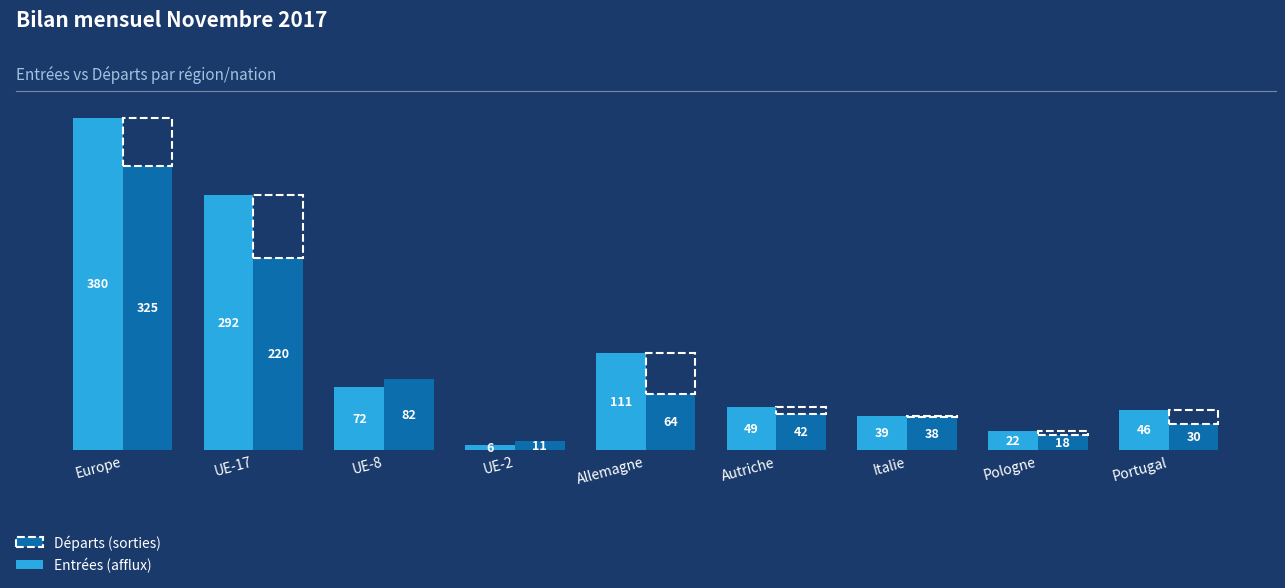

How many distinct data groups are displayed?

2